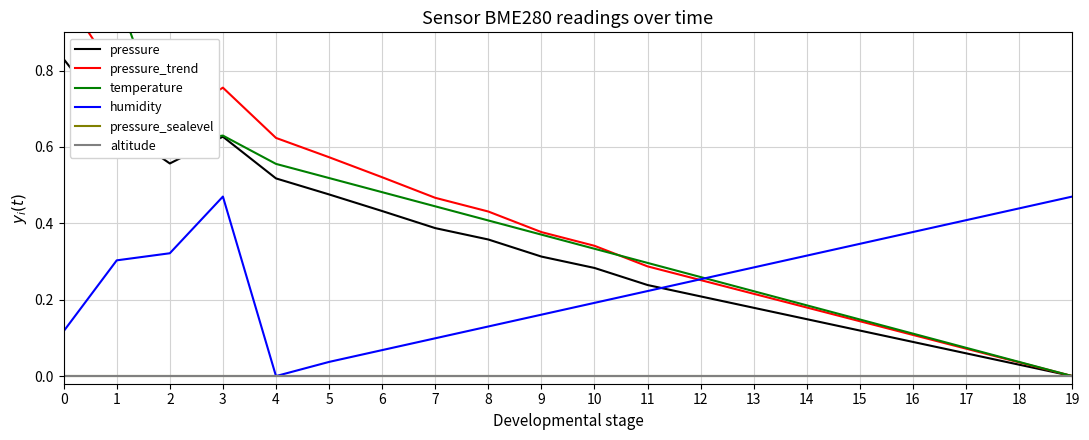

Count the number of data series in this chart.

6